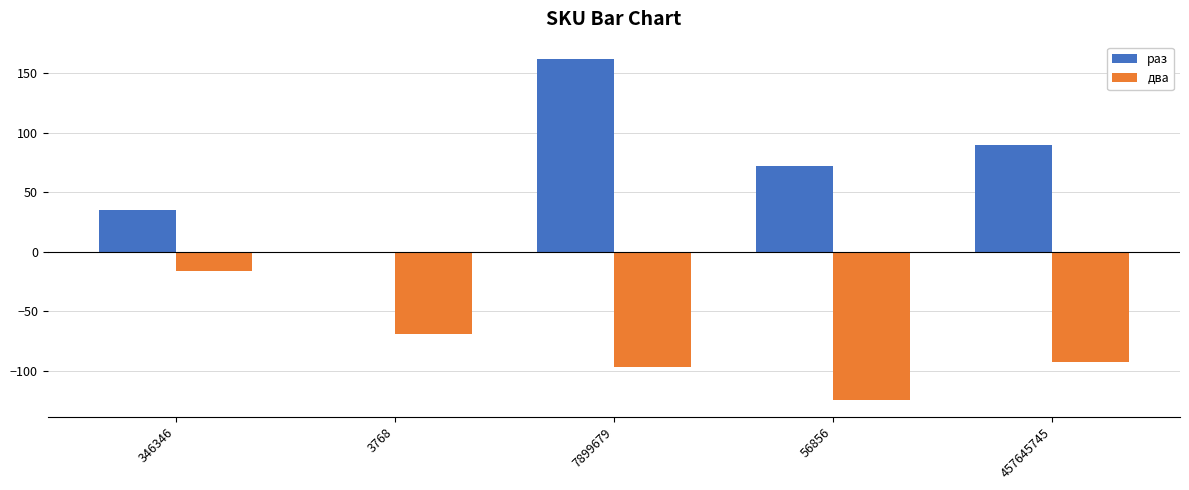

Is it true that два equals -59 at 56856?

False